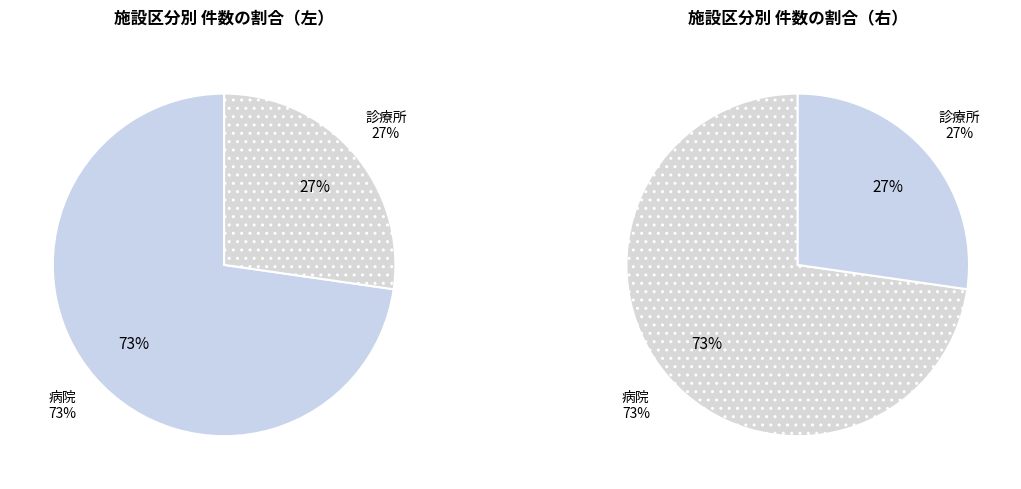

What percentage is the 病院 slice, to the nearest percent?

73%